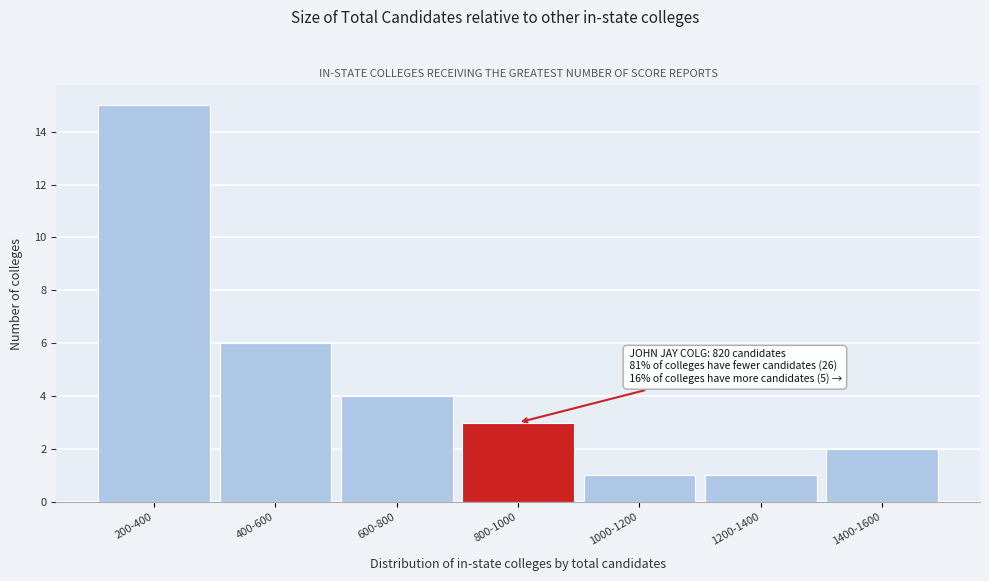

Reading right to left, what are all the values shown in this chart?

2	1	1	3	4	6	15